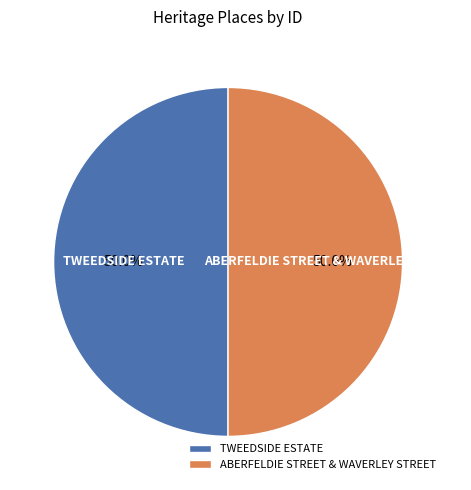

Approximately how many times larger is the value at TWEEDSIDE ESTATE compared to ABERFELDIE STREET & WAVERLEY STREET?

1.0